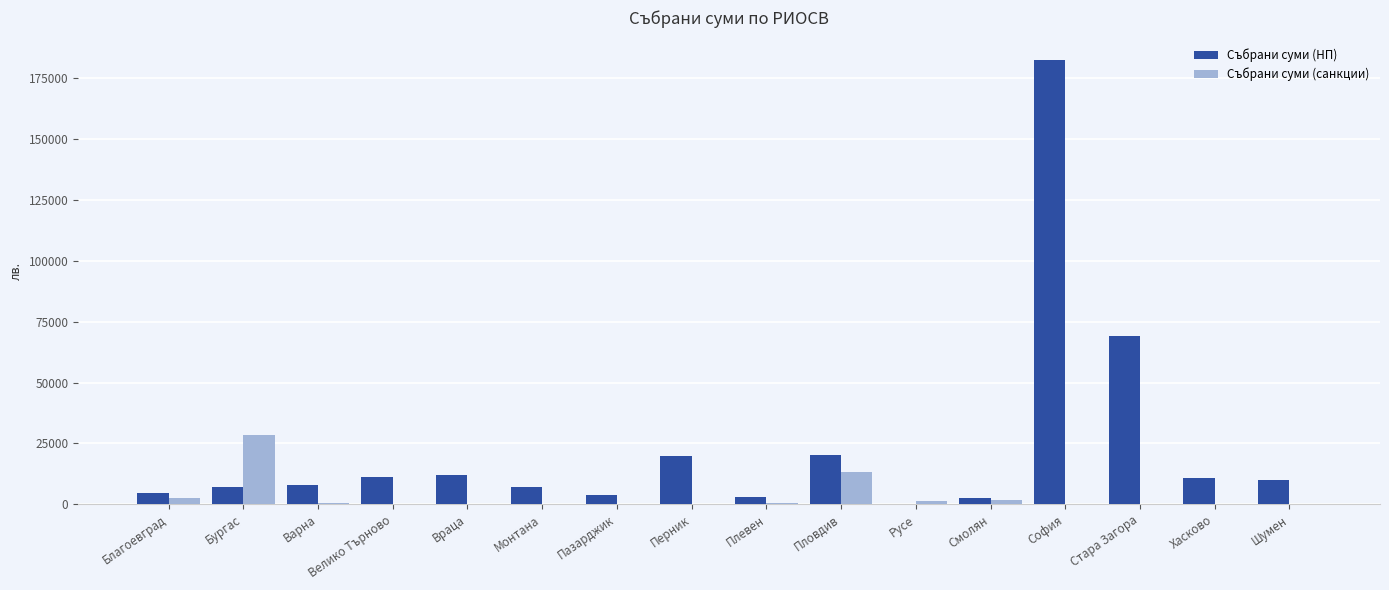

What are all the series names shown in the legend?

Събрани суми (НП), Събрани суми (санкции)